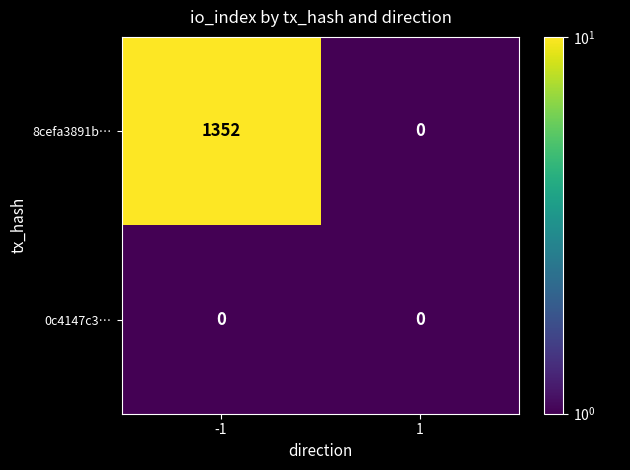

Between -1 and 1, which series saw the biggest shift?

8cefa3891b…